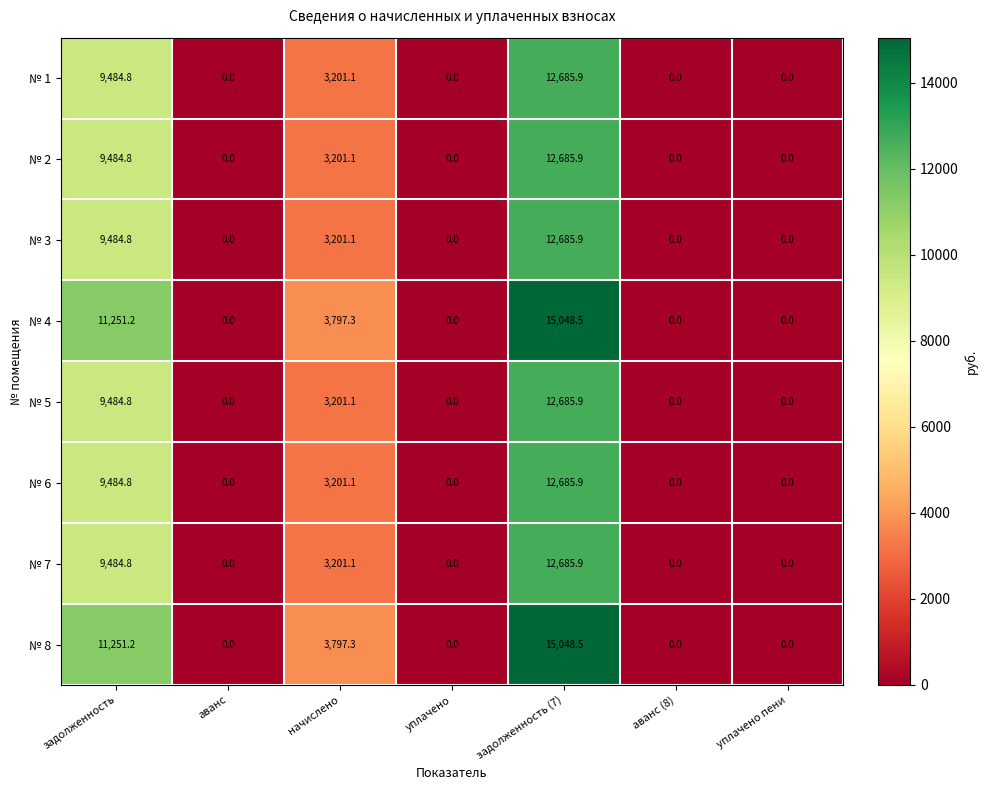

What is the difference between the maximum and minimum values in the № 5 series?

12685.9